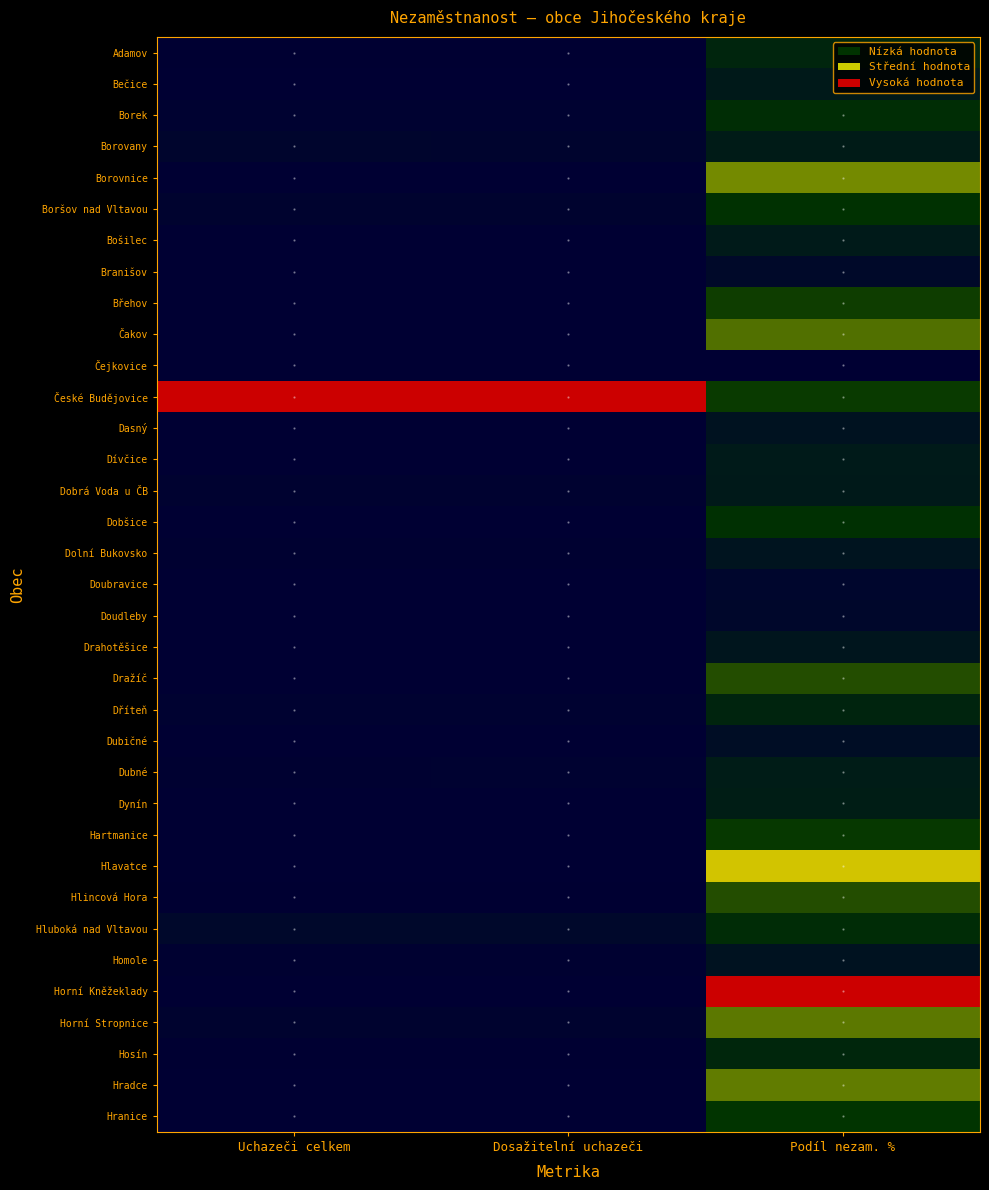

At how many categories does at least one series exceed 0?

3